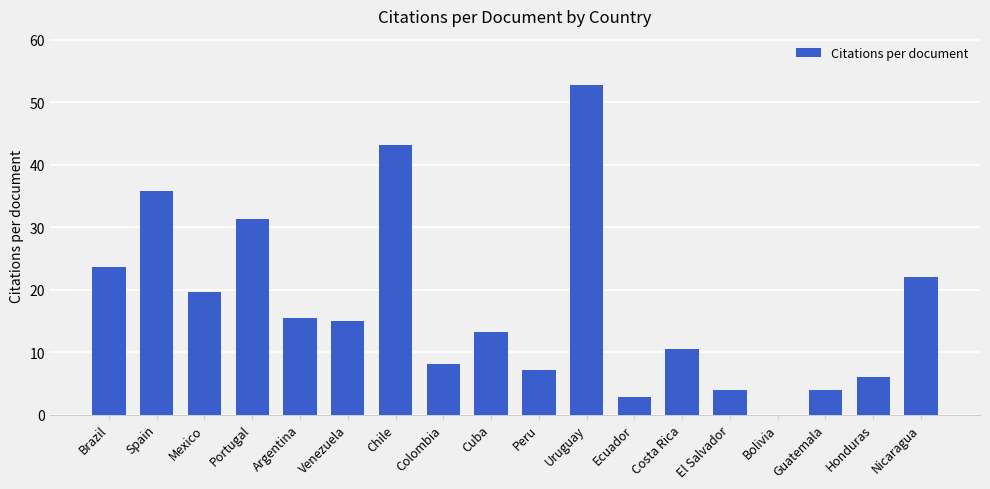

At which category does the chart reach its peak across all series?

Uruguay